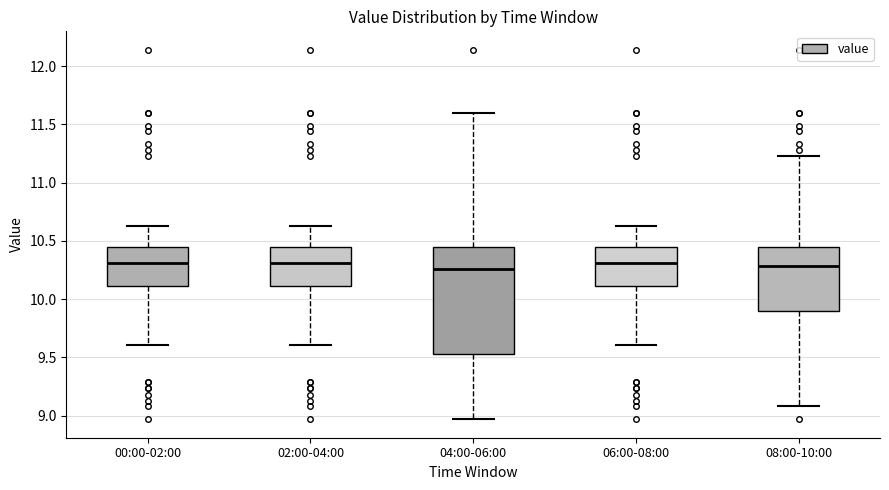

Which box is the tallest, from its lower edge to its upper edge?

04:00-06:00